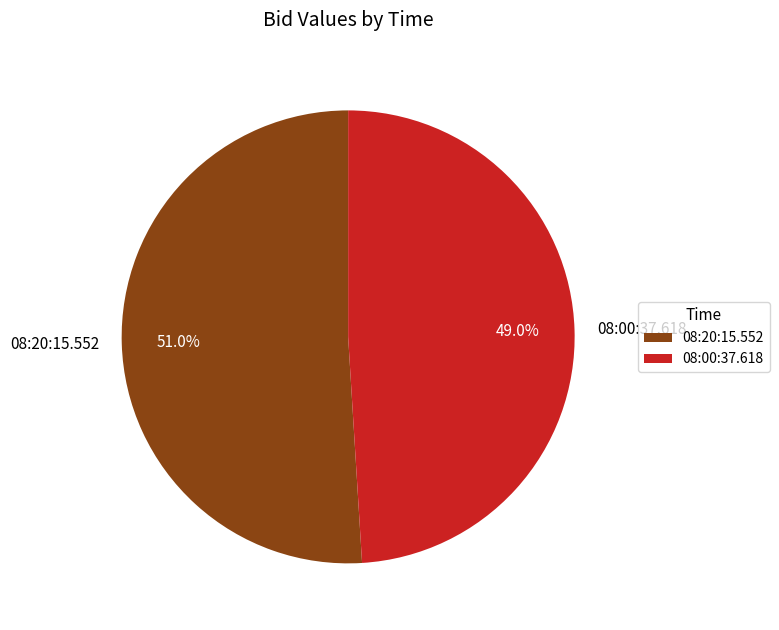

What percentage do 08:00:37.618 and 08:20:15.552 together represent?

100.0%